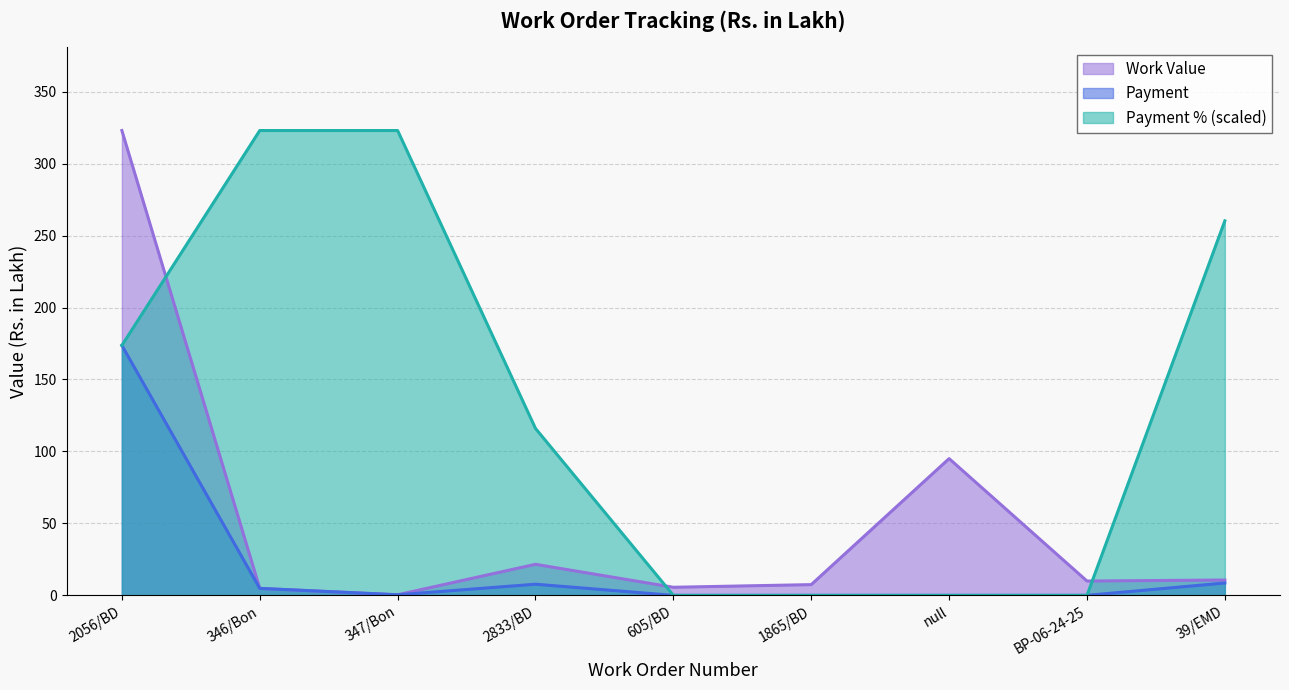

At 347/Bon, list the series in order from smallest to largest.

Work Value, Payment, Payment %